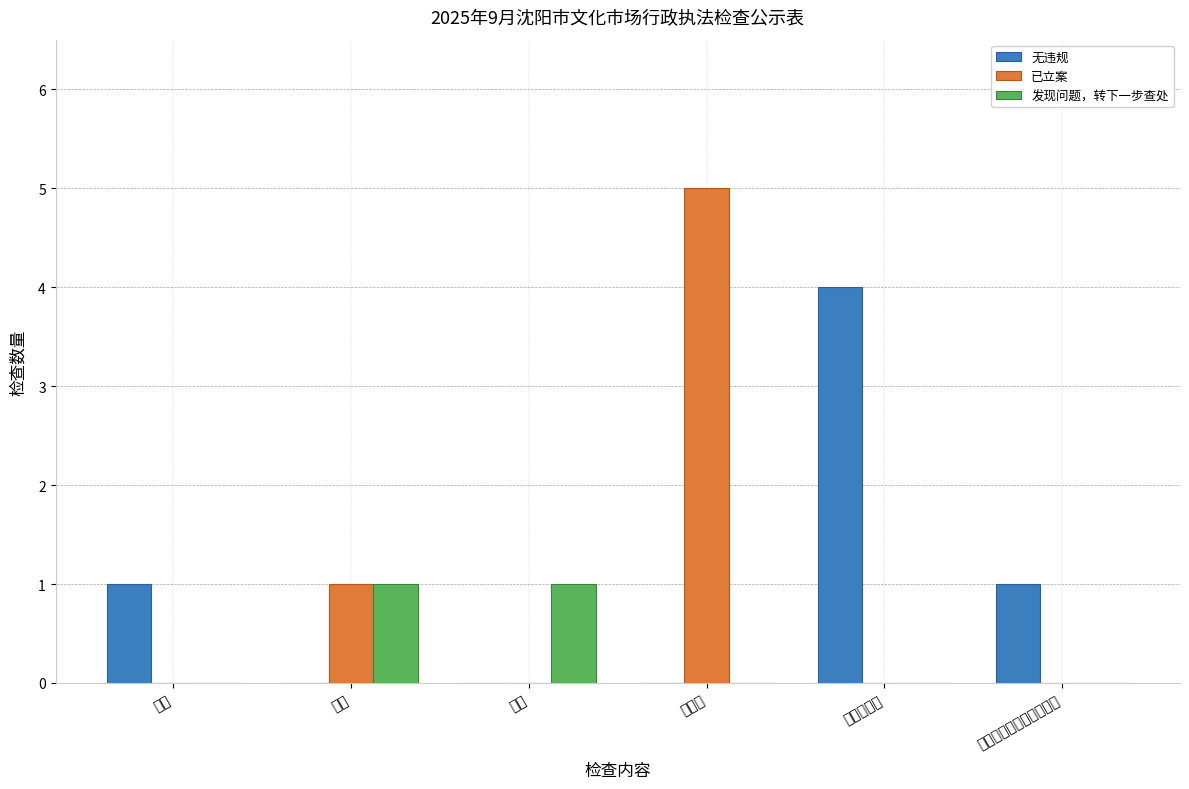

What is the sum of all 无违规 values?

6